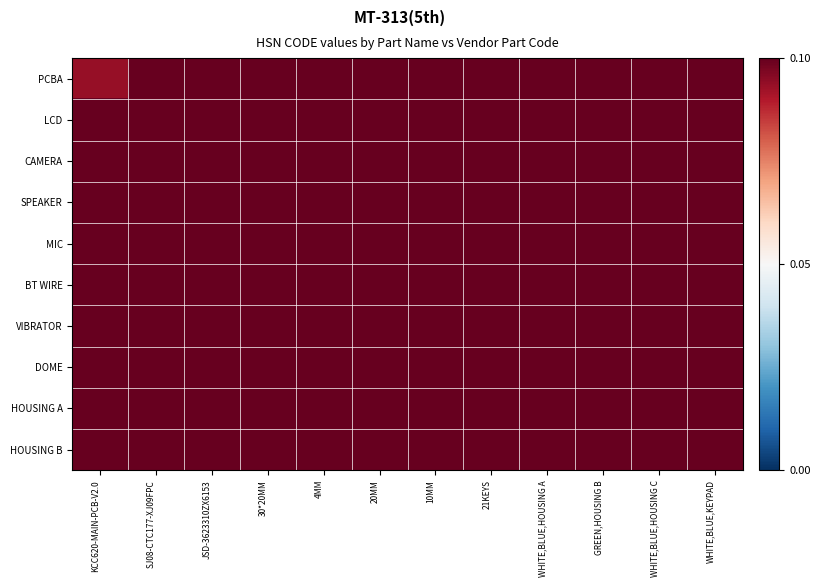

How many series are shown in this chart?

10